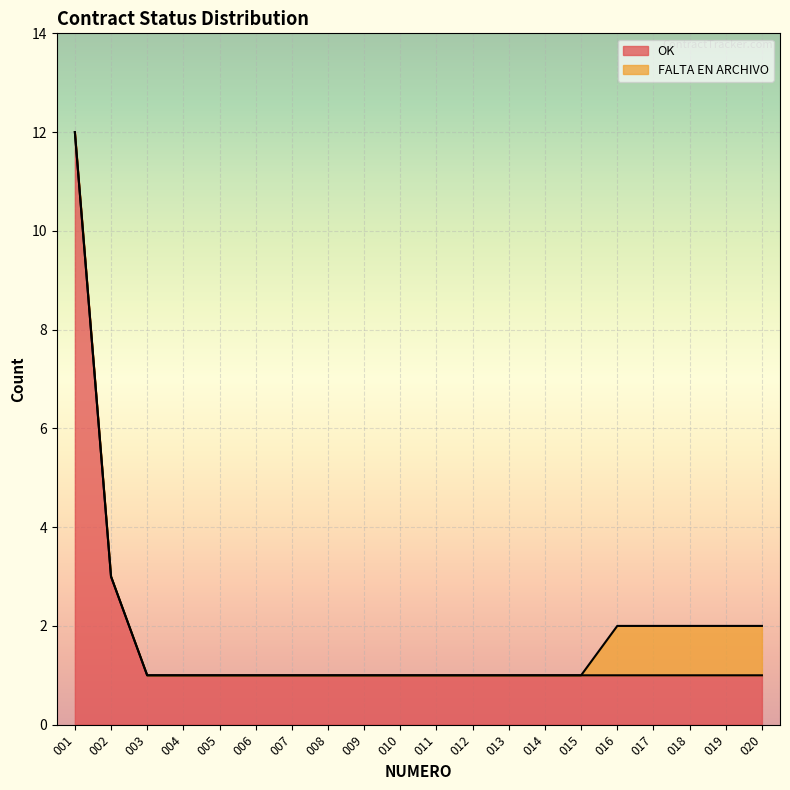

Rank the categories by value from highest to lowest.

001, 002, 003, 004, 005, 006, 007, 008, 009, 010, 011, 012, 013, 014, 015, 016, 017, 018, 019, 020